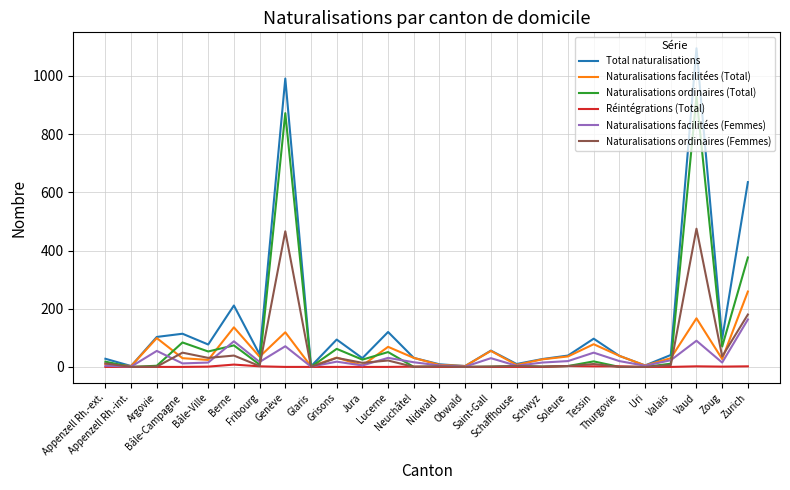

How many series are shown in this chart?

6